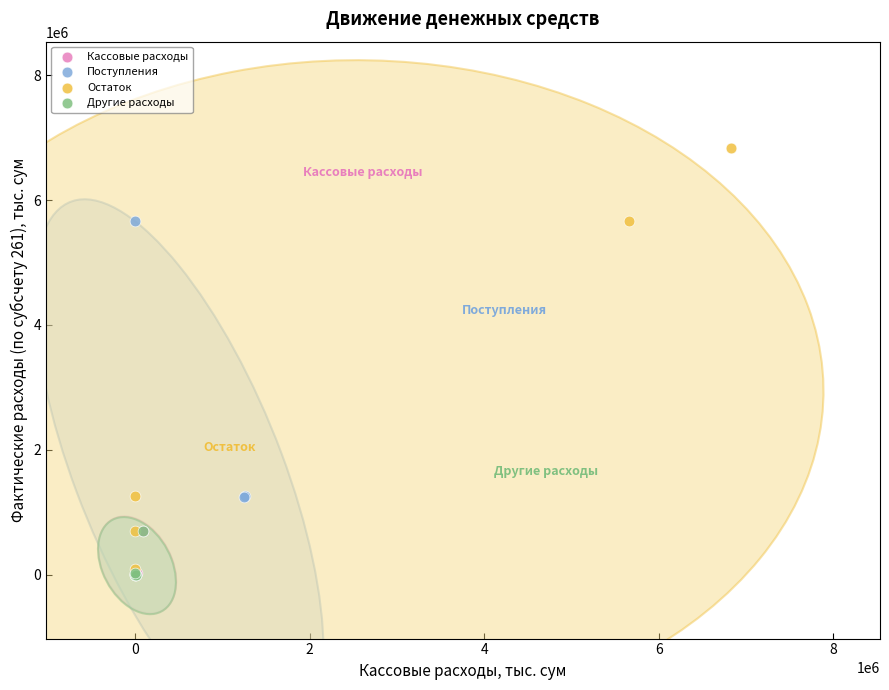

Which series has the largest Y range (max minus min)?

Остаток